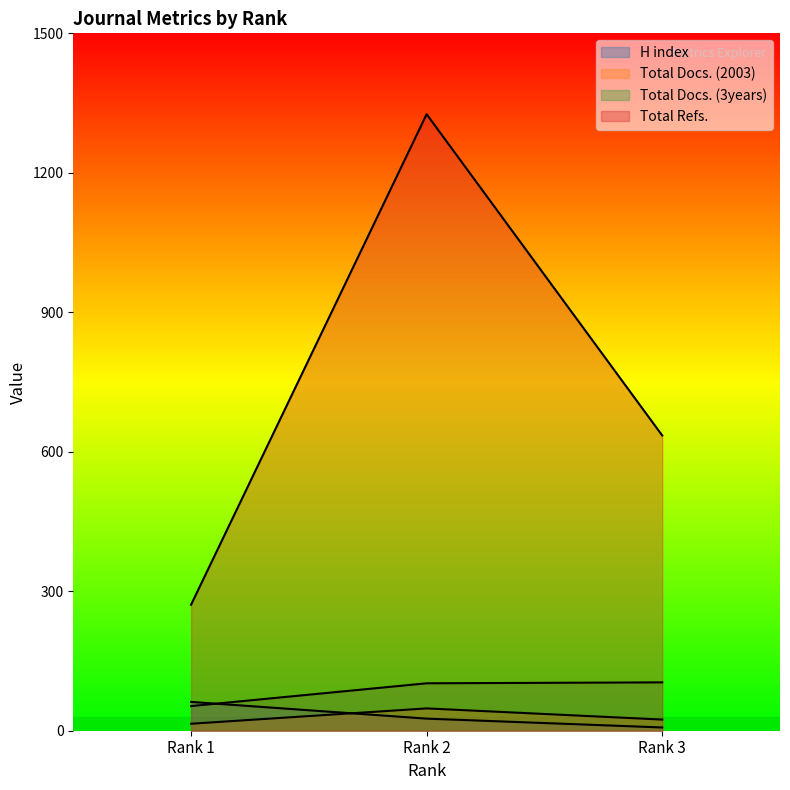

Between Rank 2 and Rank 1, which is larger?

Rank 1